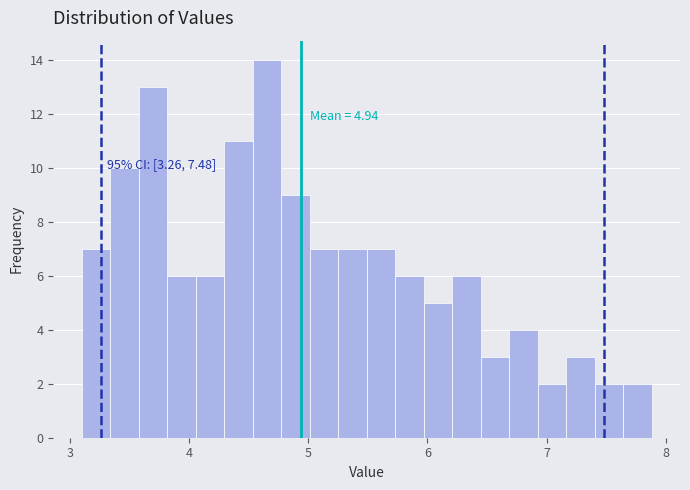

Around what value on the x-axis is the tallest bar? Give the approximate position of its centre, as read against the axis.

4.7